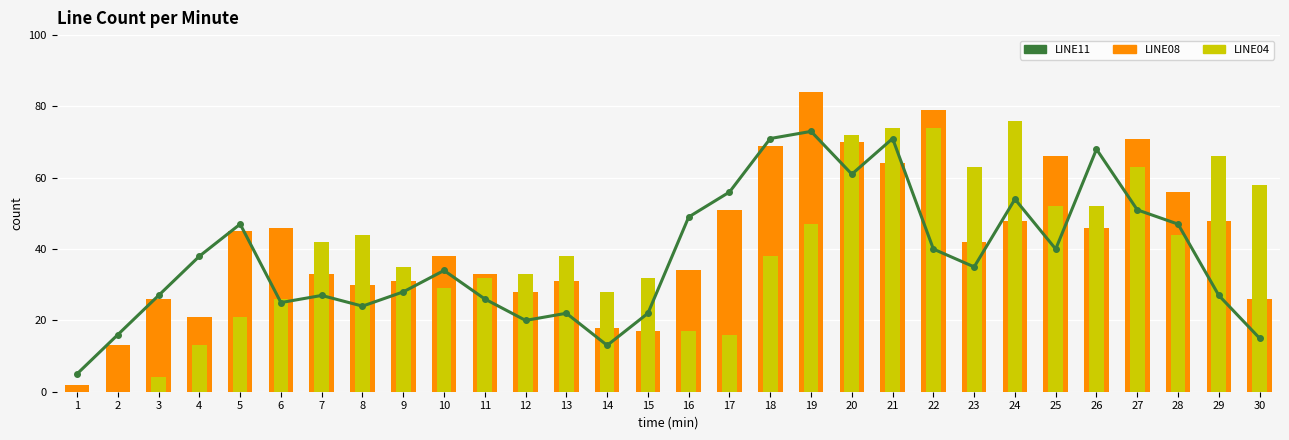

What is the highest value of the LINE04 series?

76